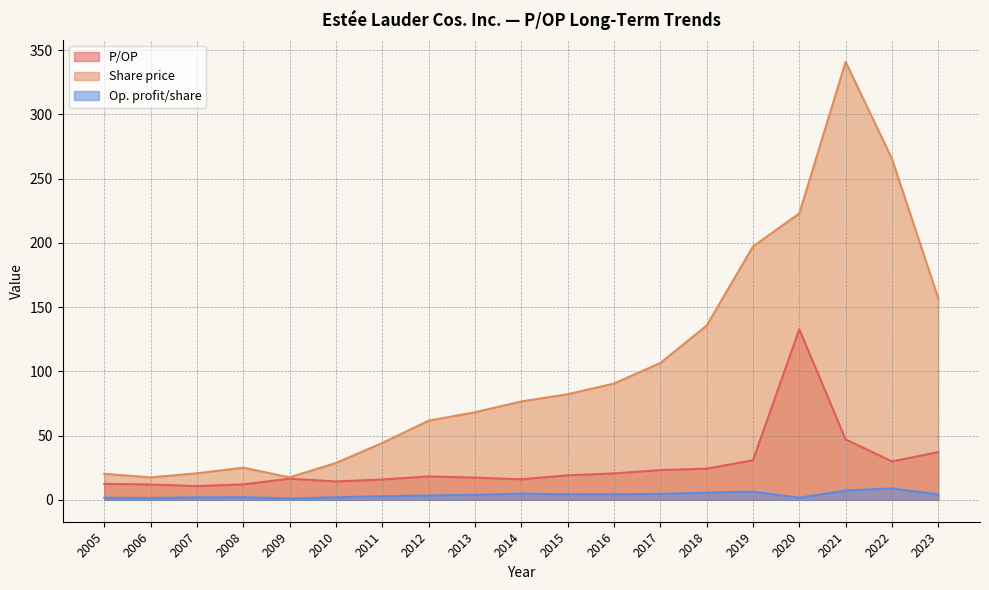

True or false: Op. profit/share has a value of 4.4 at 2016.

True